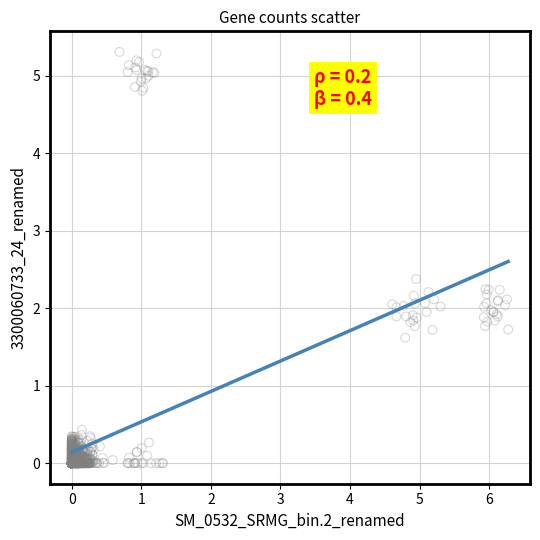

What is the range of Y values (max minus min)?

5.3